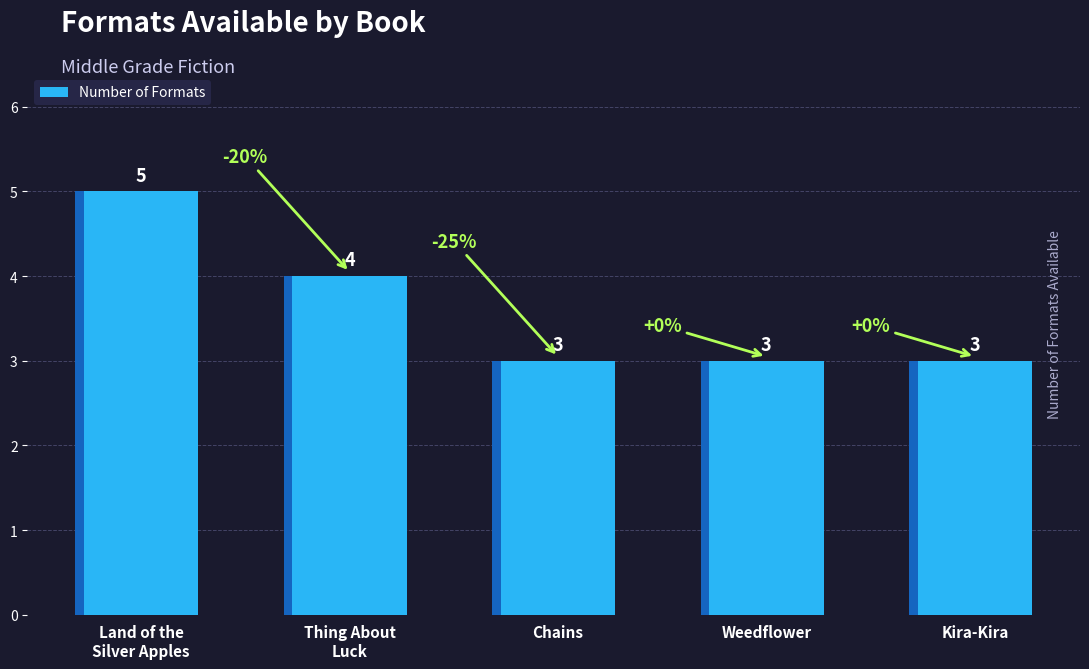

Read the value at Kira-Kira.

3